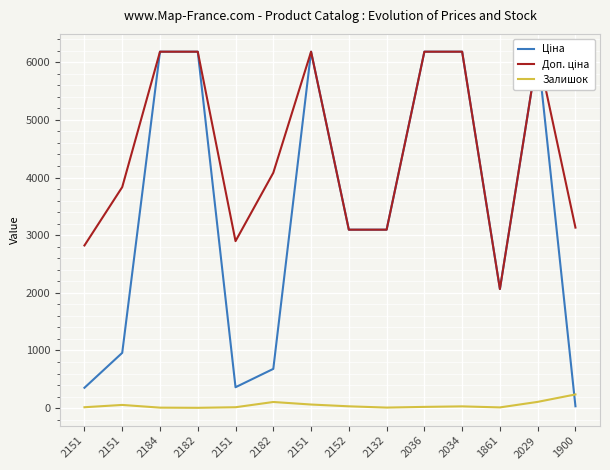

Which category has the lowest value in the Ціна series?

1900